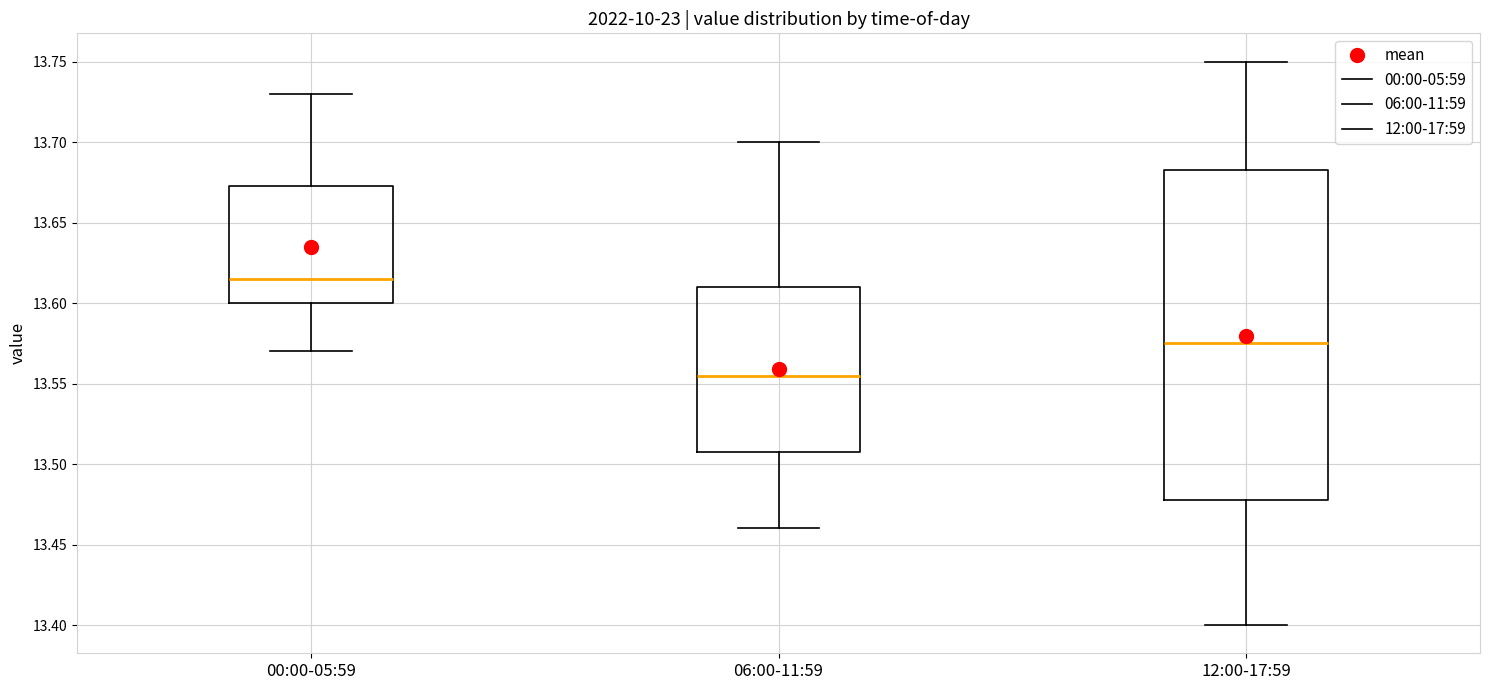

Where is the upper edge of the box for 12:00-17:59 on the y-axis? The values are not printed on the chart, so give them approximately, as read against the axis.

13.685